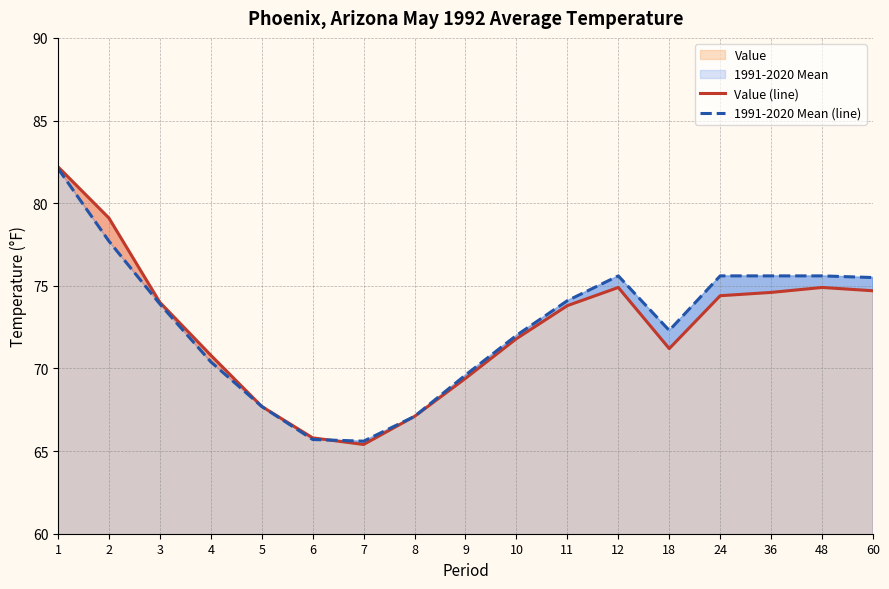

What is the value of the 1991-2020 Mean (line) point at the 12th from the left?

75.6